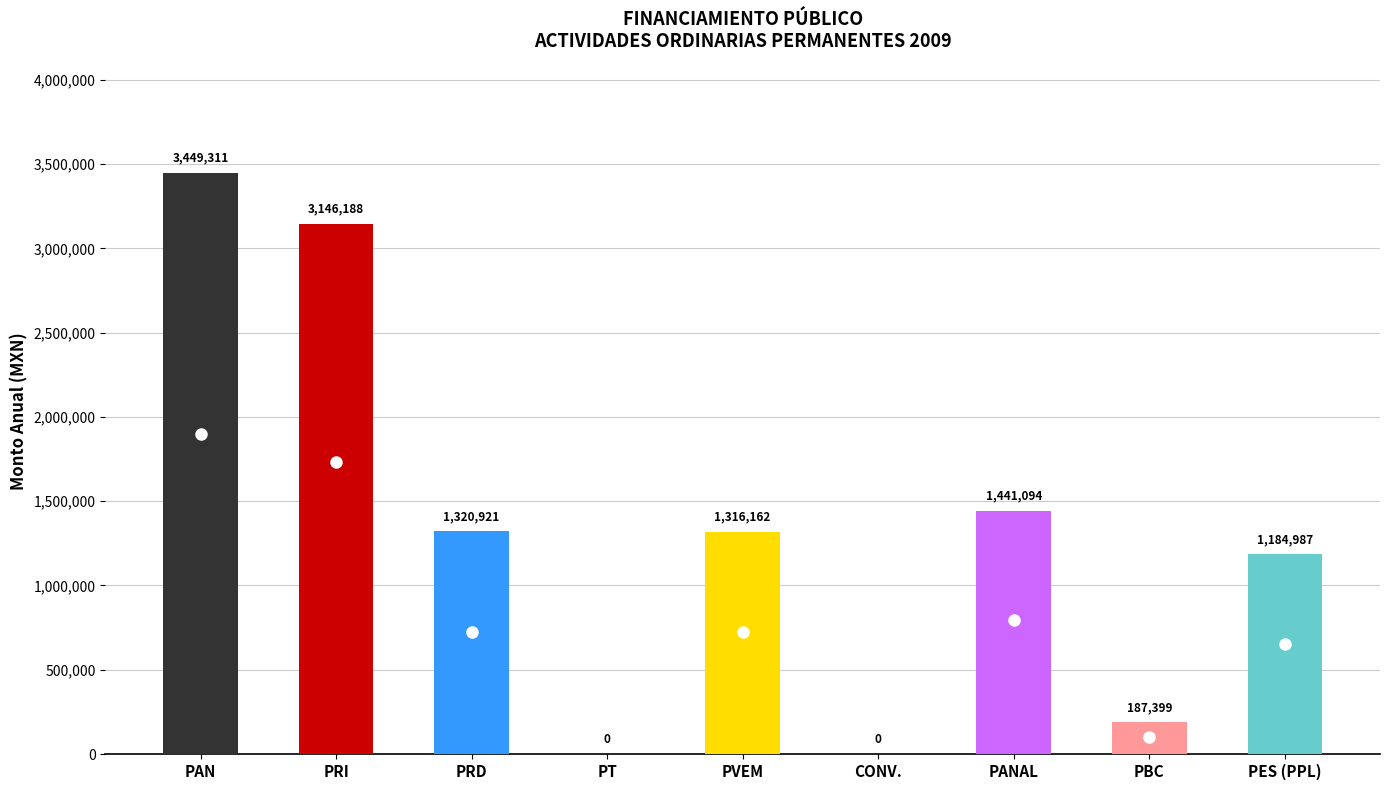

At which category does the chart reach its peak across all series?

PAN